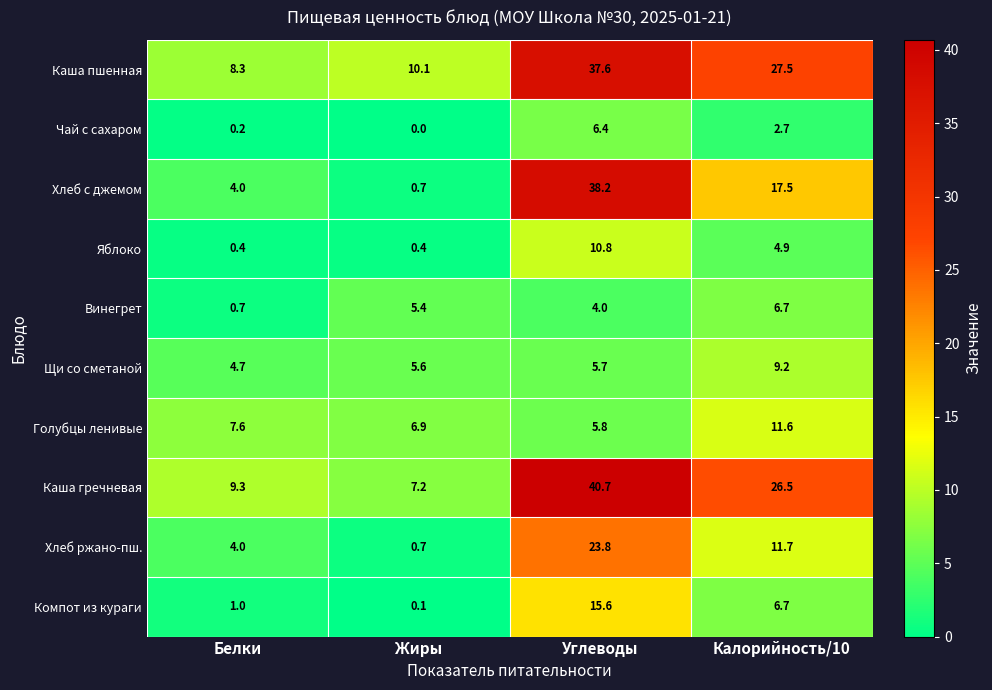

Rank the series by their maximum value, from lowest to highest.

Чай с сахаром, Винегрет, Щи со сметаной, Яблоко, Голубцы ленивые, Компот из кураги, Хлеб ржано-пш., Каша пшенная, Хлеб с джемом, Каша гречневая